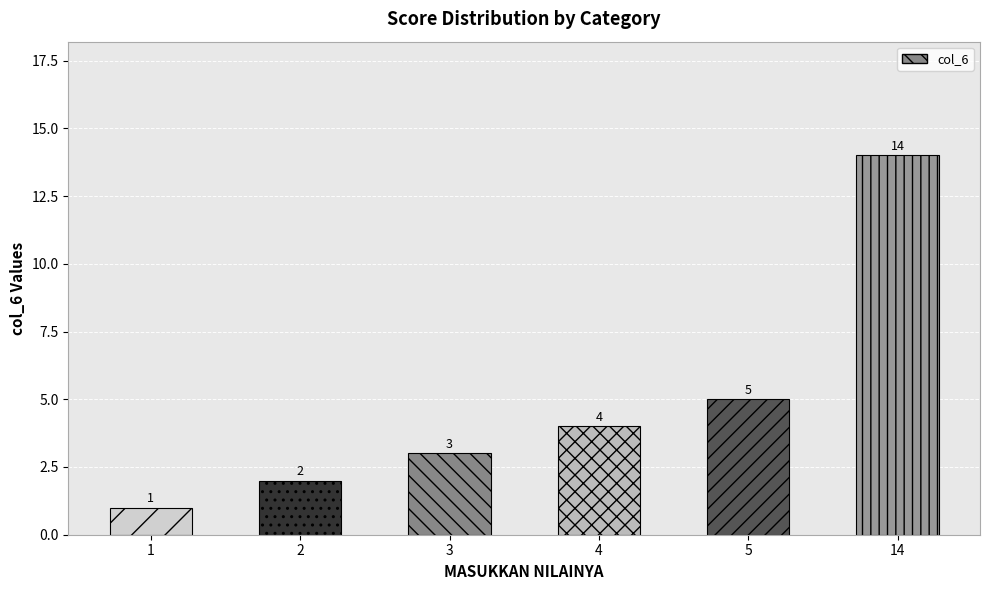

How many values are below 4?

3